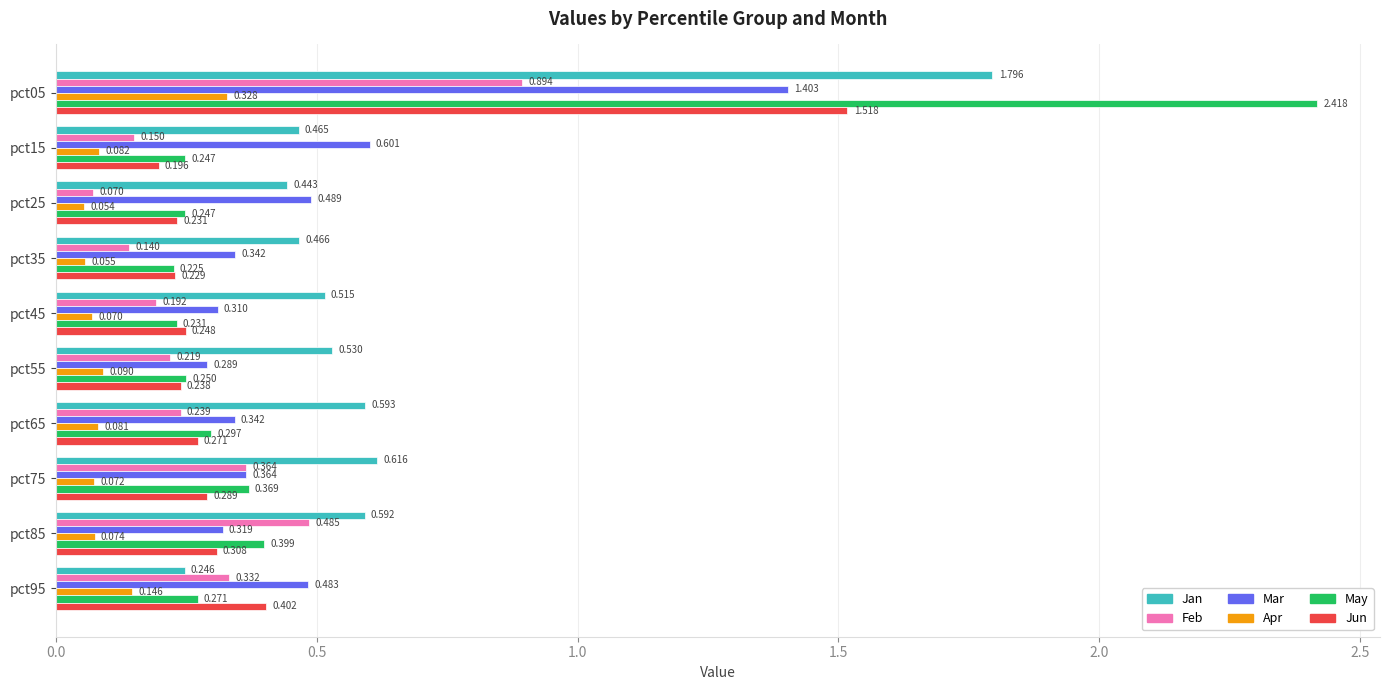

Which series has the largest range (max minus min)?

May